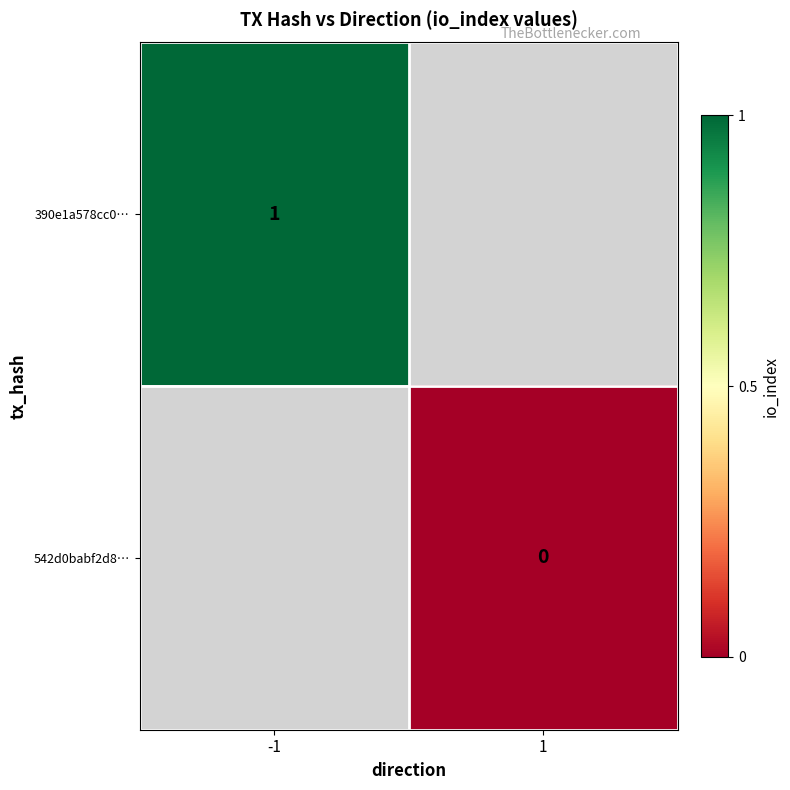

Is it true that 390e1a578cc0… equals 1 at -1?

True